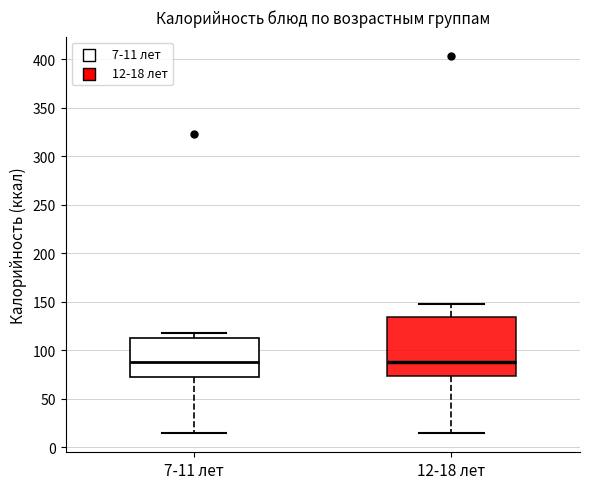

Reading left to right, transcribe this box plot: for each box, give where its median line is, the range the box spans, and where its two whiskers end, as read against the y-axis. The values are not printed on the chart, so give them approximately, as read against the axis.

7-11 лет: median 90, box 70 to 110, whiskers 15 to 120
12-18 лет: median 90, box 75 to 135, whiskers 15 to 145